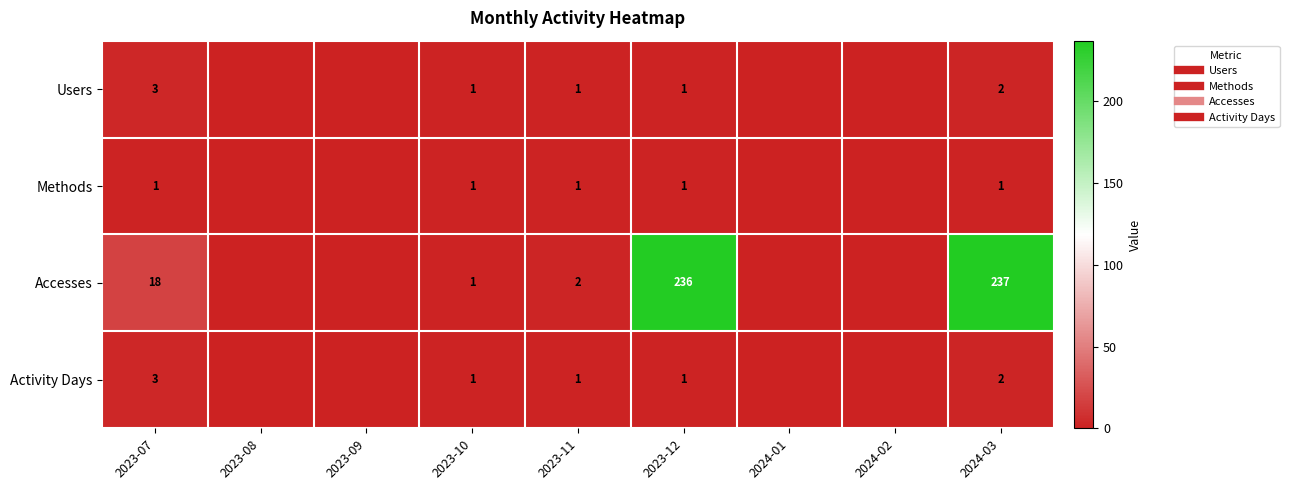

Which category has the highest value in the Accesses series?

2024-03